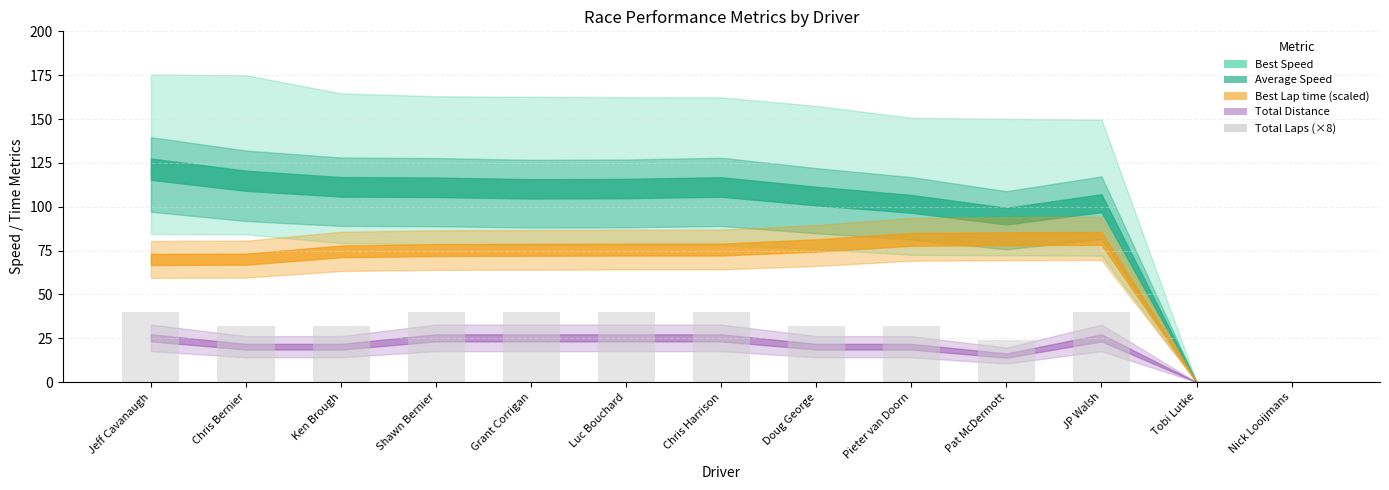

Reading right to left, list all the values displayed in this chart.

Nick Looijmans=0	Tobi Lutke=0	JP Walsh=40	Pat McDermott=24	Pieter van Doorn=32	Doug George=32	Chris Harrison=40	Luc Bouchard=40	Grant Corrigan=40	Shawn Bernier=40	Ken Brough=32	Chris Bernier=32	Jeff Cavanaugh=40